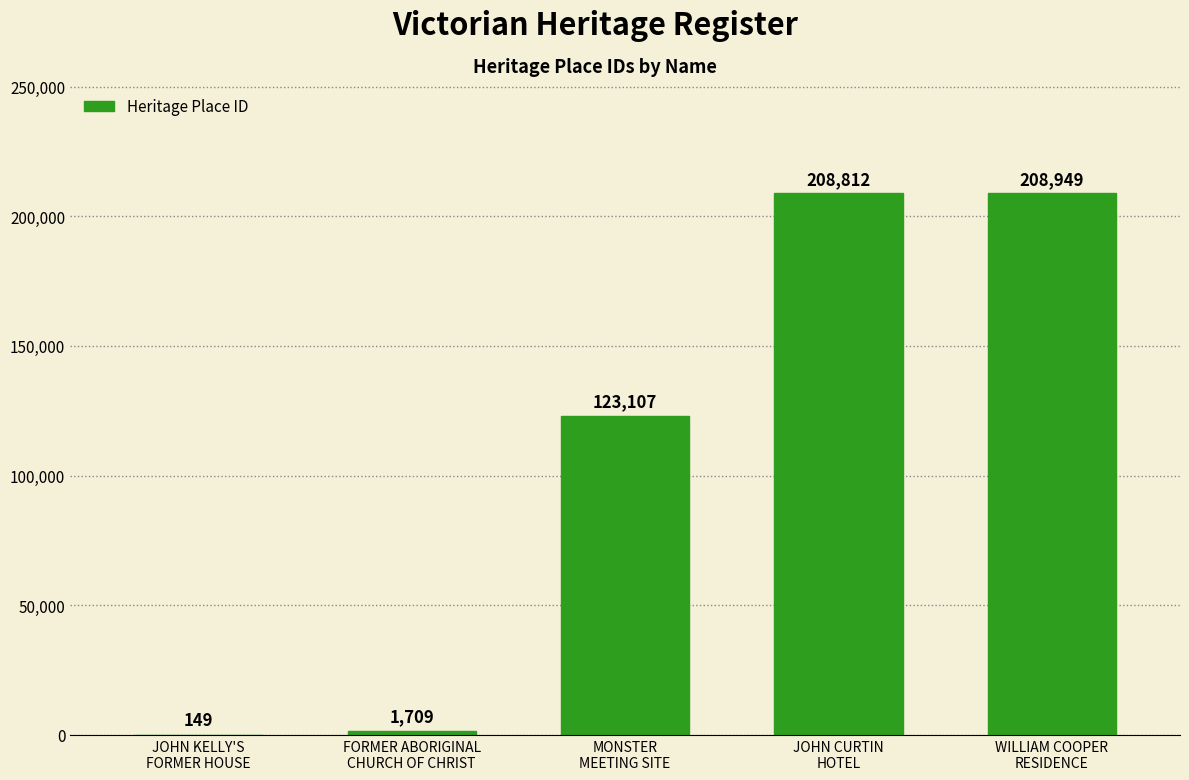

Reading left to right, list all the values displayed in this chart.

149	1709	123107	208812	208949